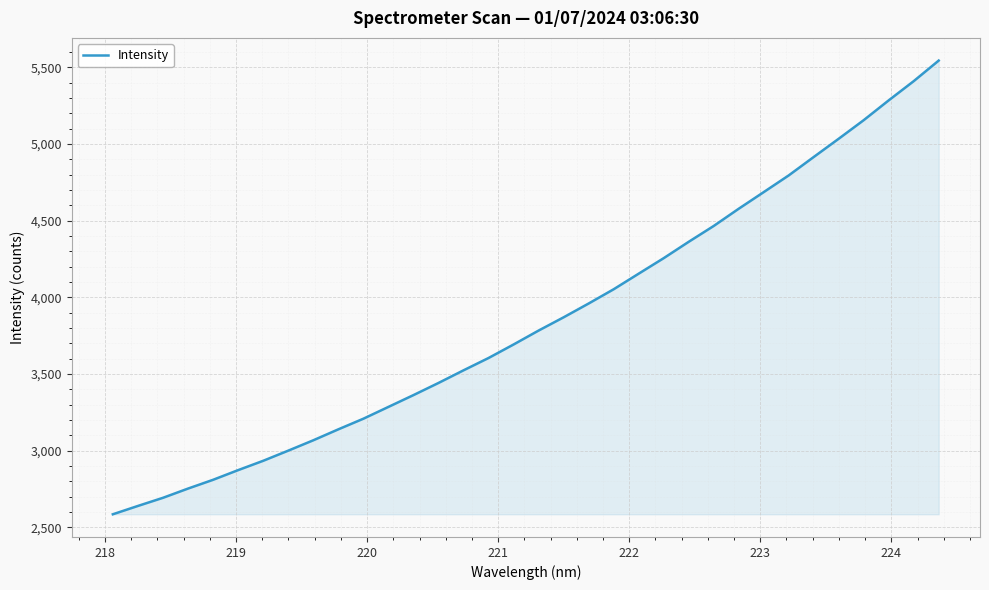

What is the difference between the maximum and minimum values?

2960.8